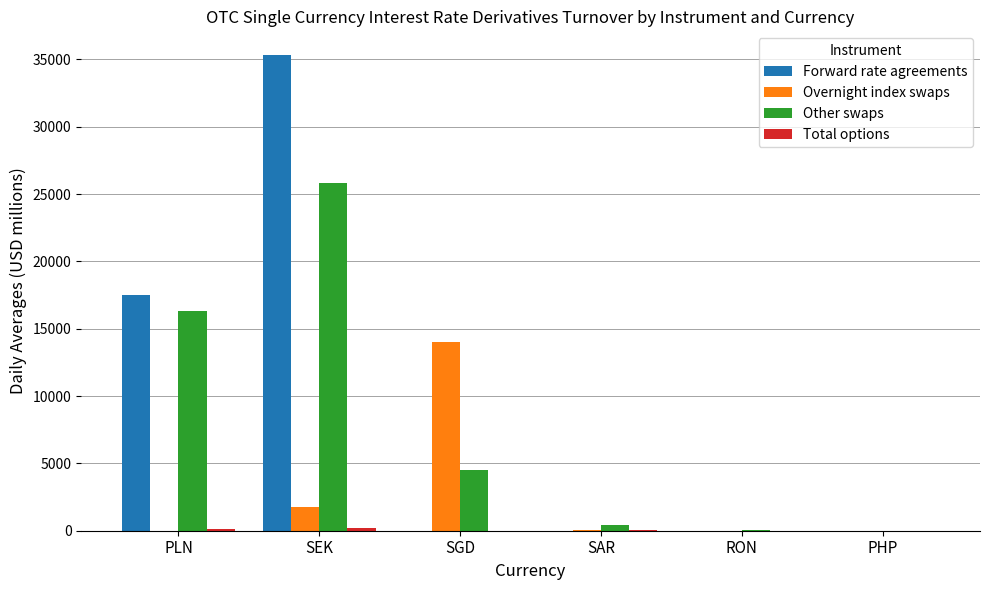

True or false: Overnight index swaps has a value of 1760.3 at SEK.

True